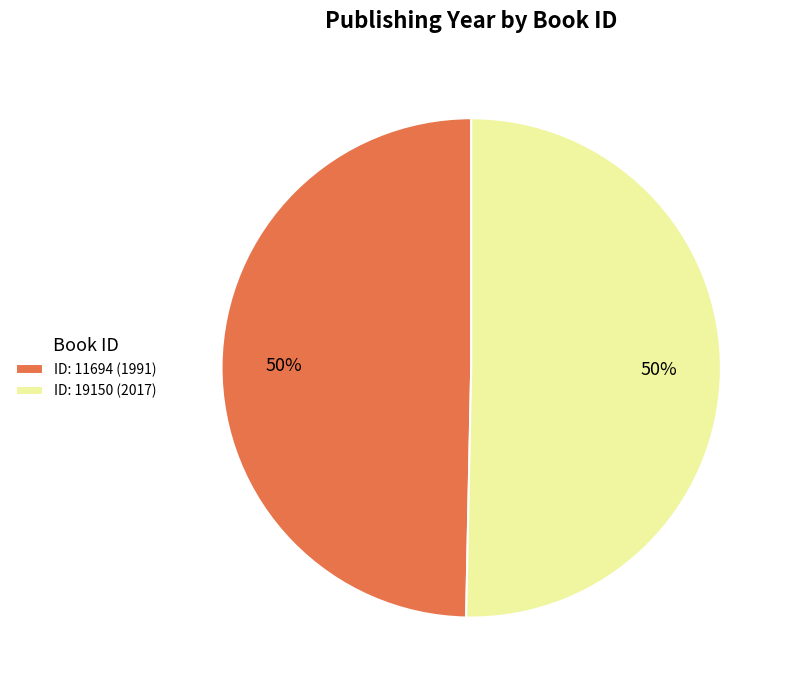

To the nearest percent, what portion does ID: 19150 (2017) represent?

50%